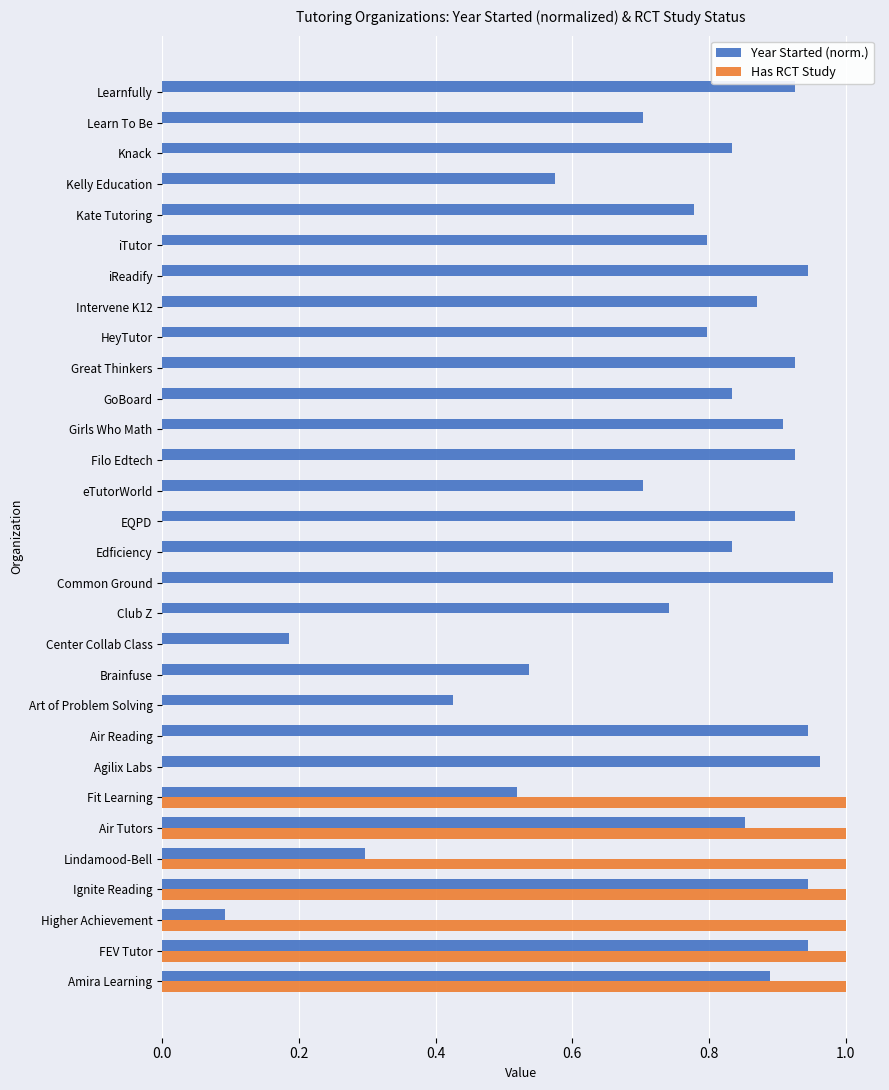

Is it true that Has RCT Study equals 0.0 at iTutor?

True